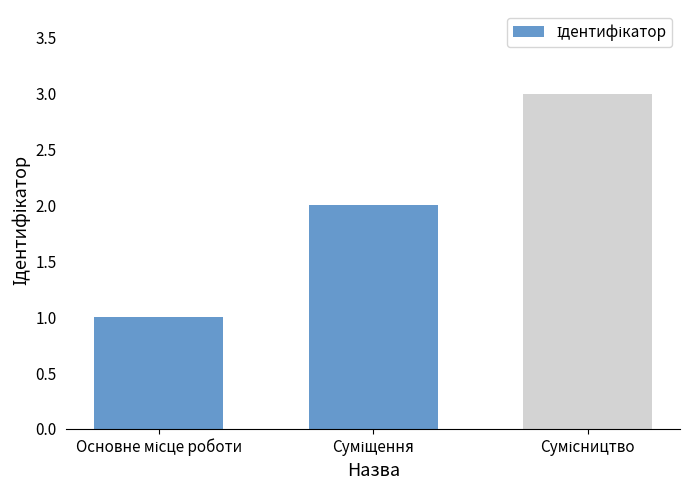

What is the greatest value displayed?

3